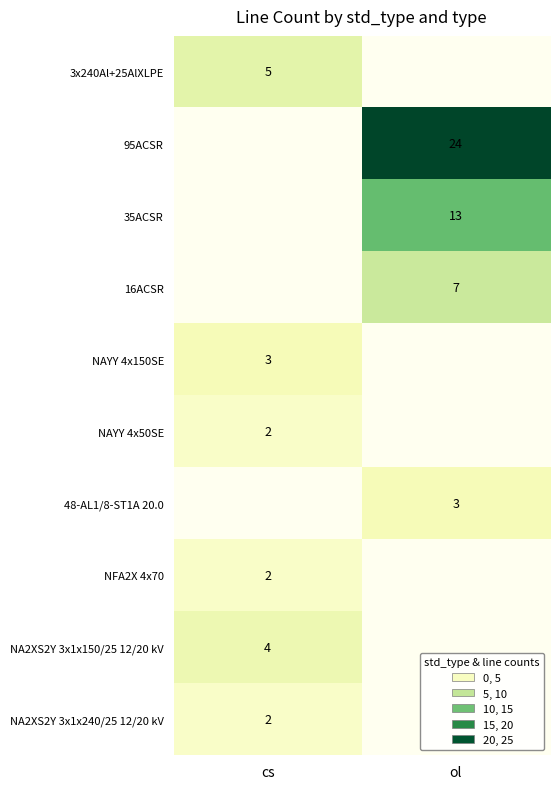

How many data points does each series have?

2